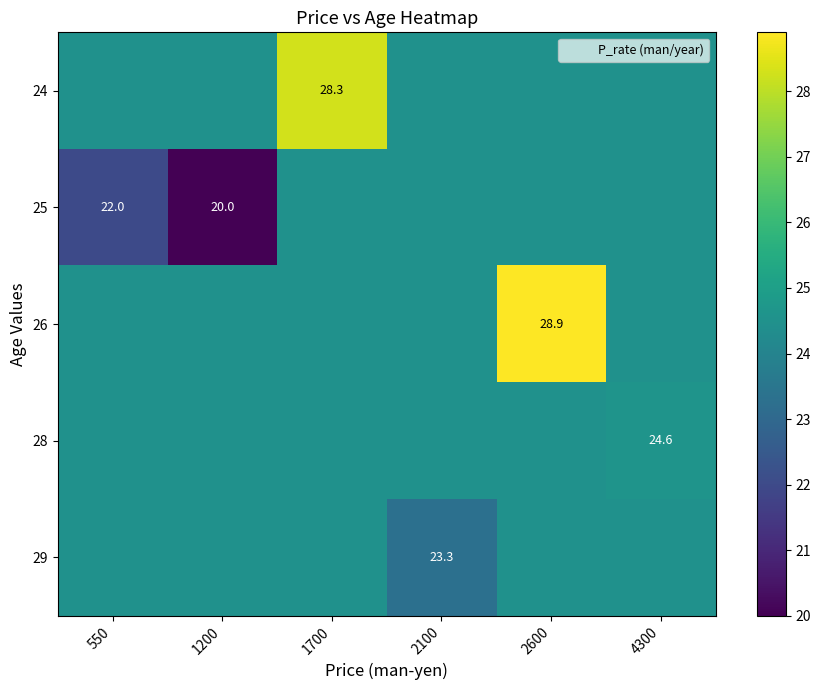

What is the difference between the highest and lowest values at 1700?

3.8